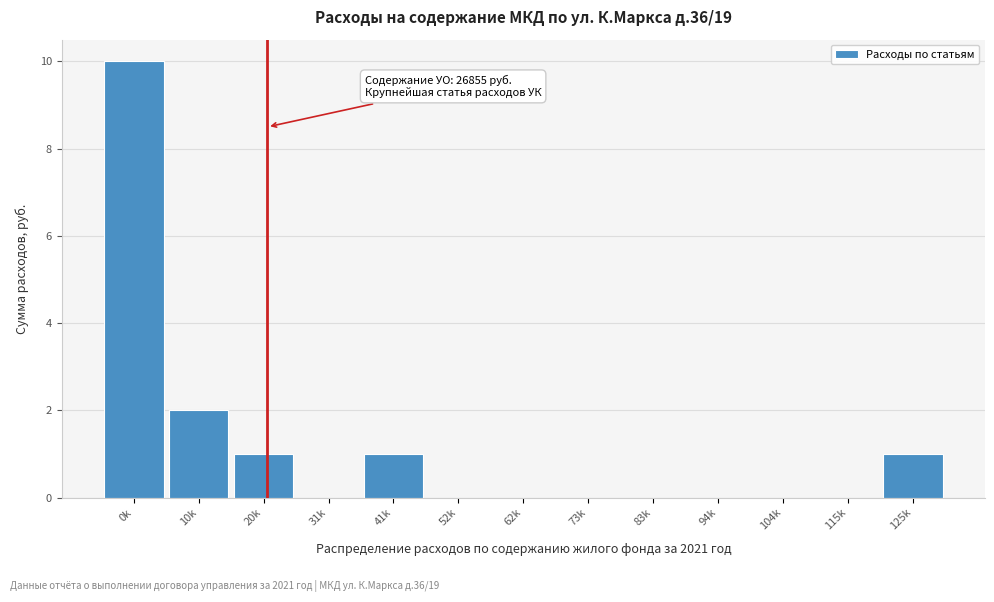

Reading right to left, what are all the values shown in this chart?

125k=1	115k=0	104k=0	94k=0	83k=0	73k=0	62k=0	52k=0	41k=1	31k=0	20k=1	10k=2	0k=10